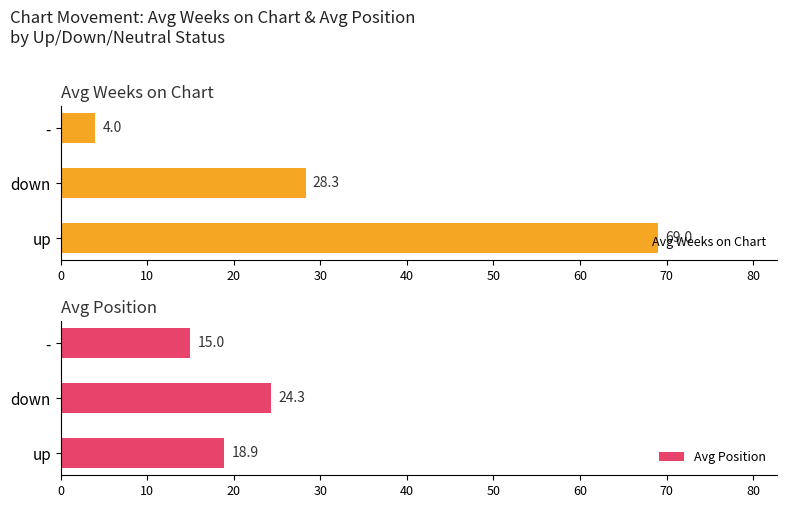

Which series has the largest total across all categories?

Avg Weeks on Chart